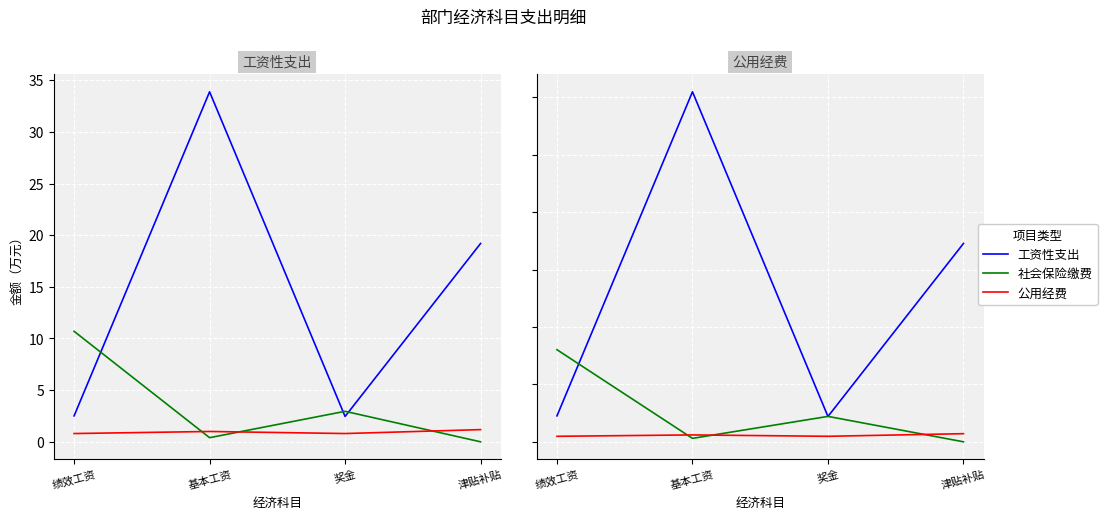

At how many categories does at least one series exceed 31?

2